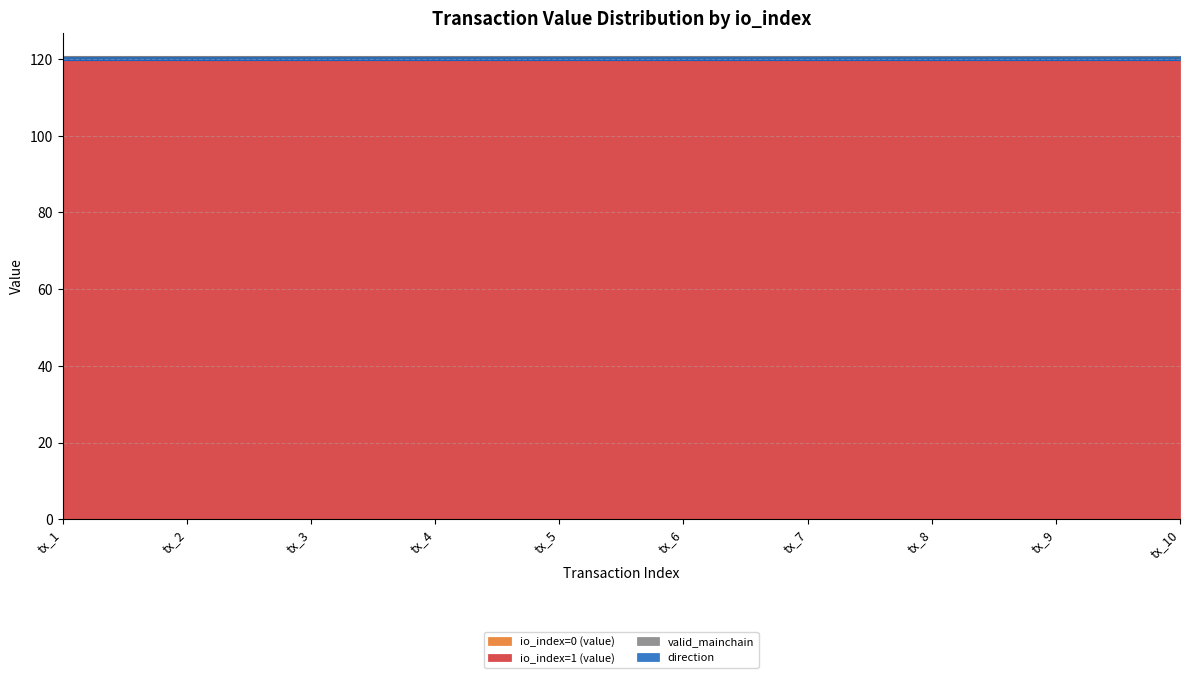

The value of valid_mainchain at tx_10 is 1.4. True or false?

False